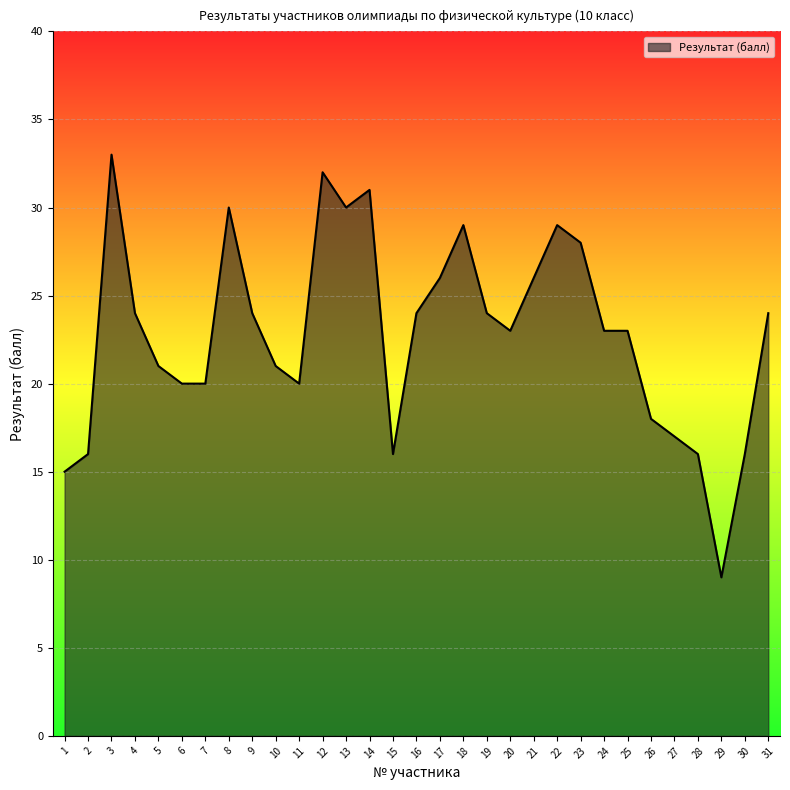

Which has a higher value, 18 or 12?

12